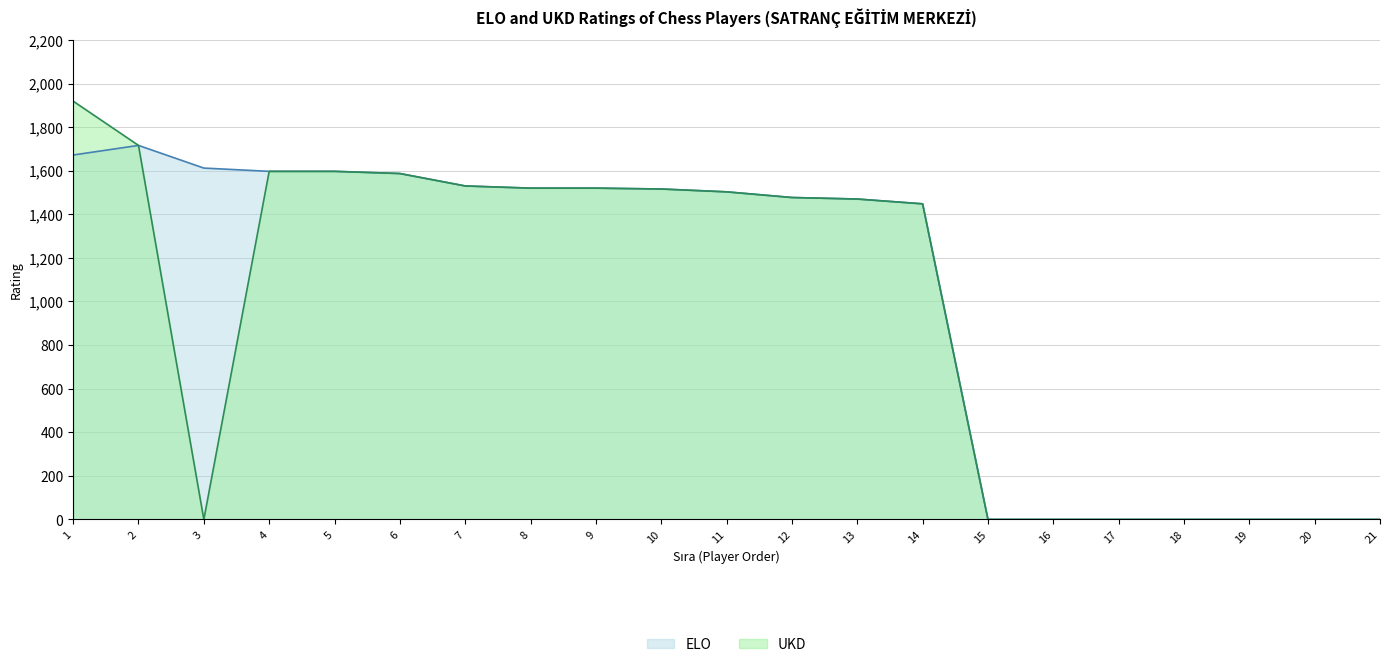

How many positive values does the UKD series have?

13